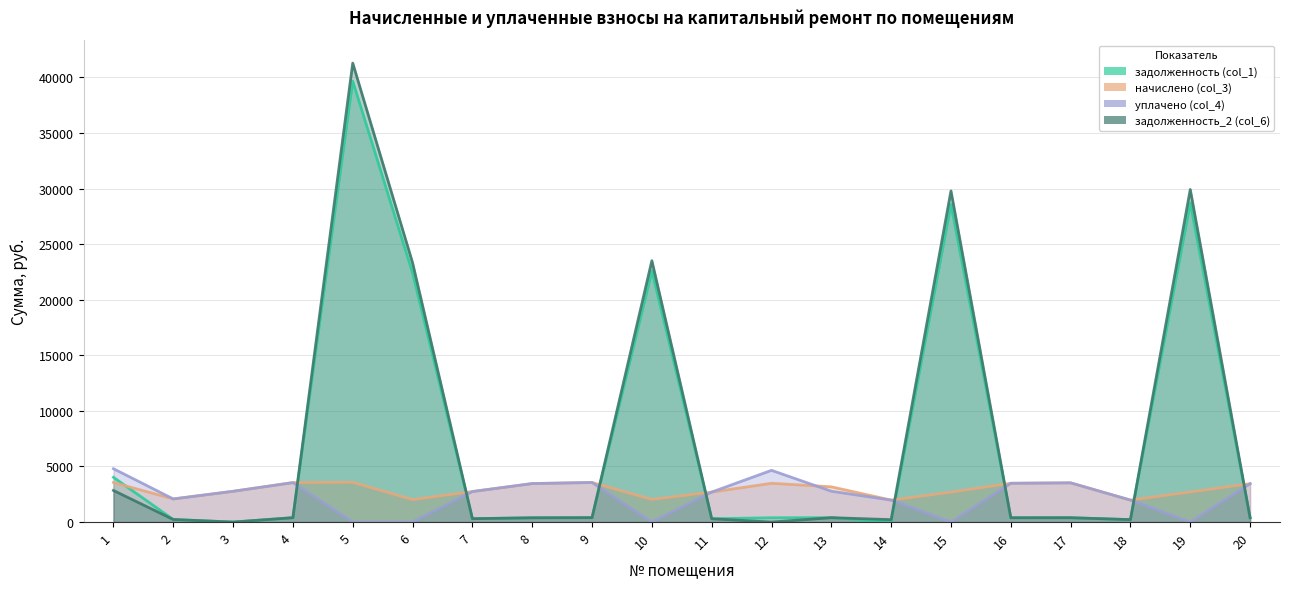

How many times do задолженность (col_1) and уплачено (col_4) cross each other?

8